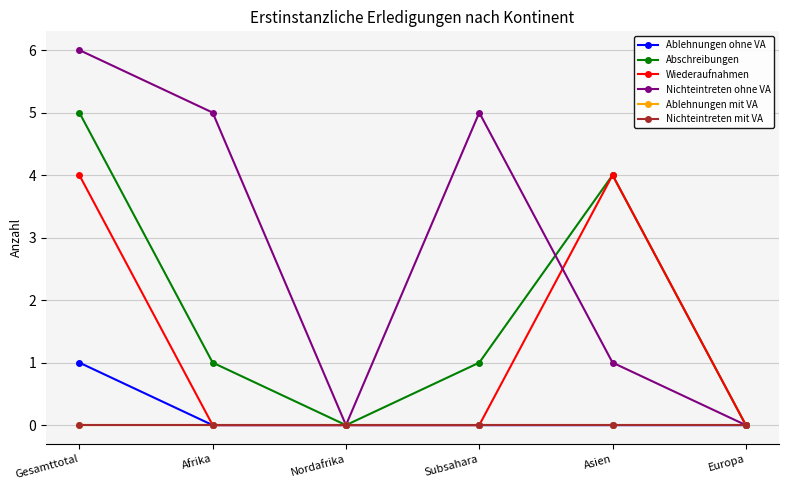

Reading right to left, extract all data points from this chart.

Ablehnungen ohne VA: Europa=0	Asien=0	Subsahara=0	Nordafrika=0	Afrika=0	Gesamttotal=1
Abschreibungen: Europa=0	Asien=4	Subsahara=1	Nordafrika=0	Afrika=1	Gesamttotal=5
Wiederaufnahmen: Europa=0	Asien=4	Subsahara=0	Nordafrika=0	Afrika=0	Gesamttotal=4
Nichteintreten ohne VA: Europa=0	Asien=1	Subsahara=5	Nordafrika=0	Afrika=5	Gesamttotal=6
Ablehnungen mit VA: Europa=0	Asien=0	Subsahara=0	Nordafrika=0	Afrika=0	Gesamttotal=0
Nichteintreten mit VA: Europa=0	Asien=0	Subsahara=0	Nordafrika=0	Afrika=0	Gesamttotal=0